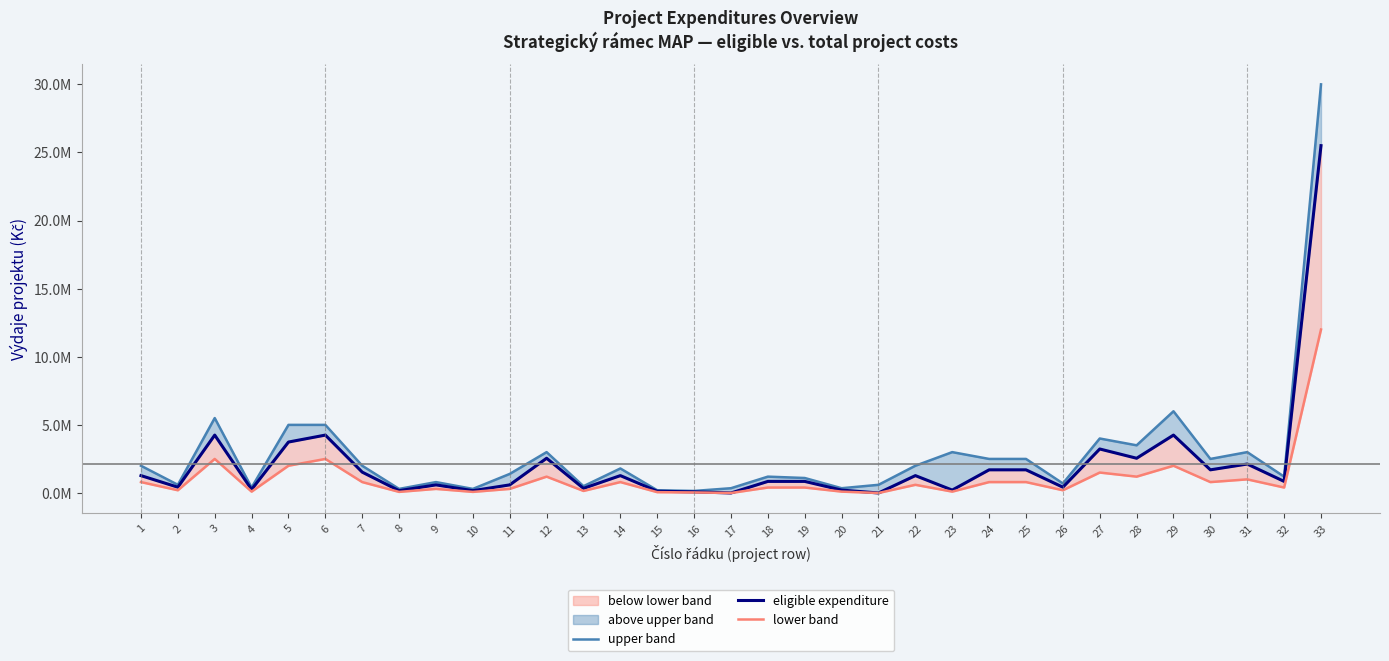

Which category has the lowest value across all series?

17